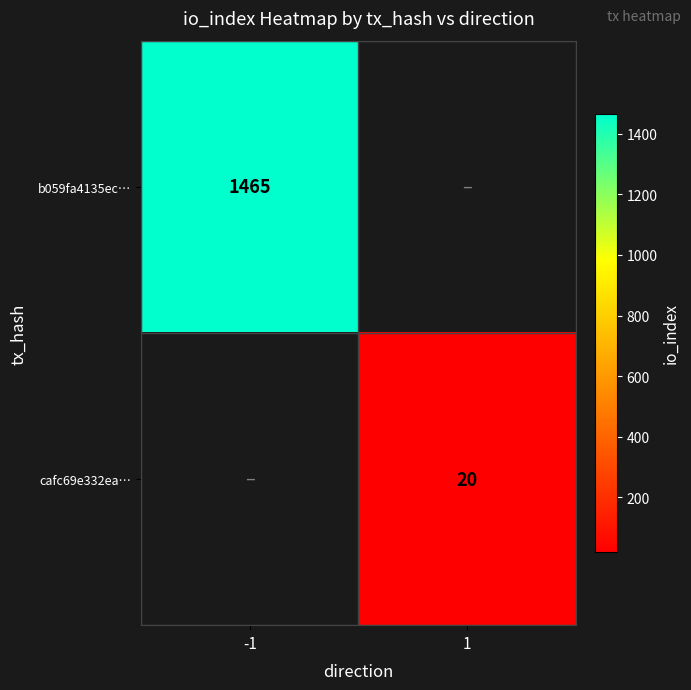

Is it true that cafc69e332ea… equals 32 at 1?

False